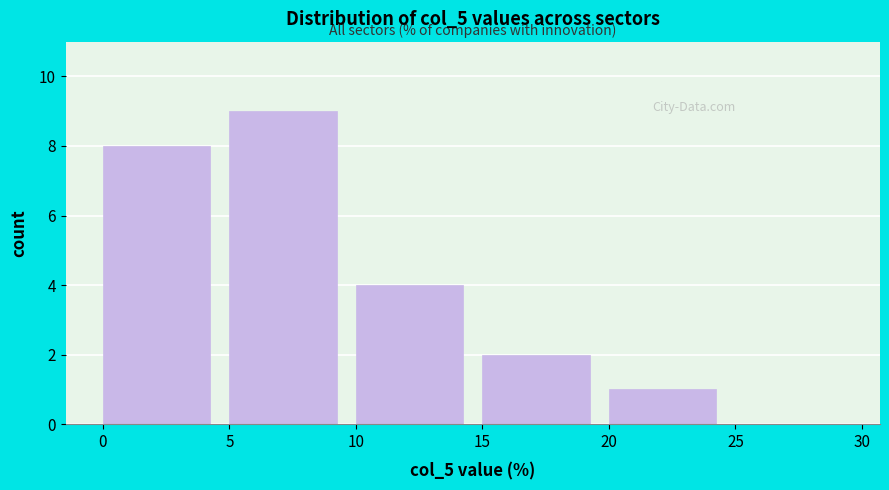

What is the height of the bar covering 5 to 10 on the x-axis? The values are not printed on the chart, so give them approximately, as read against the axis.

9